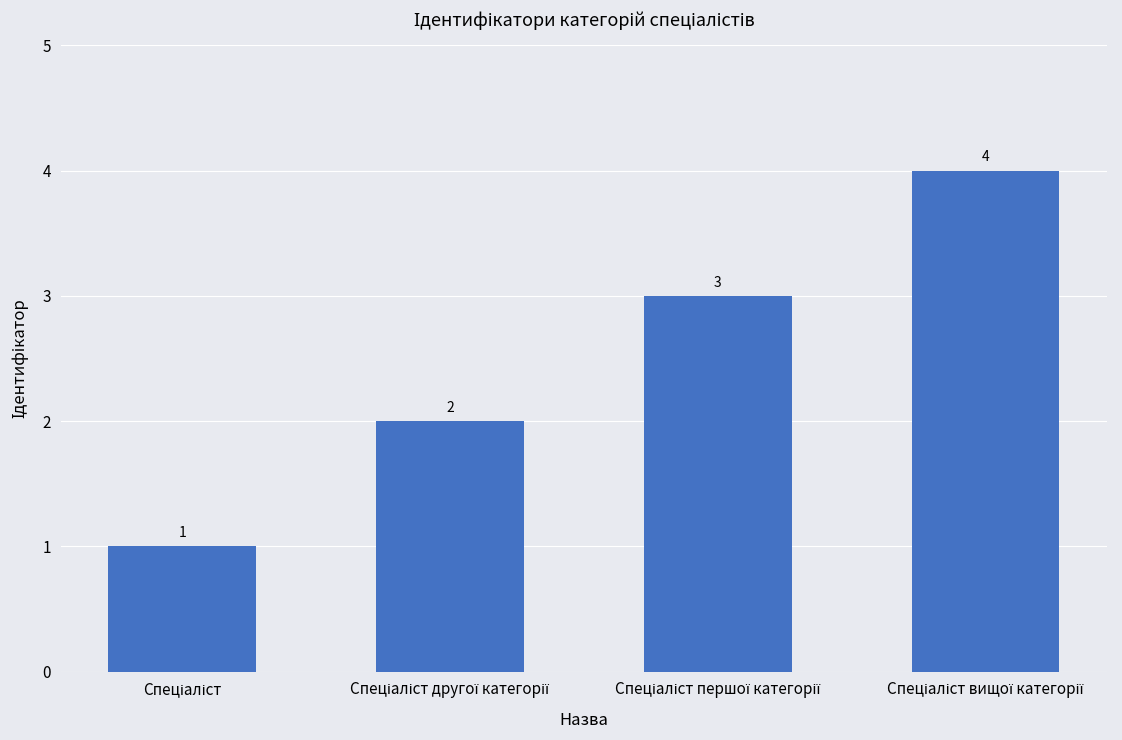

What is the value of the 2nd bar from the left?

2